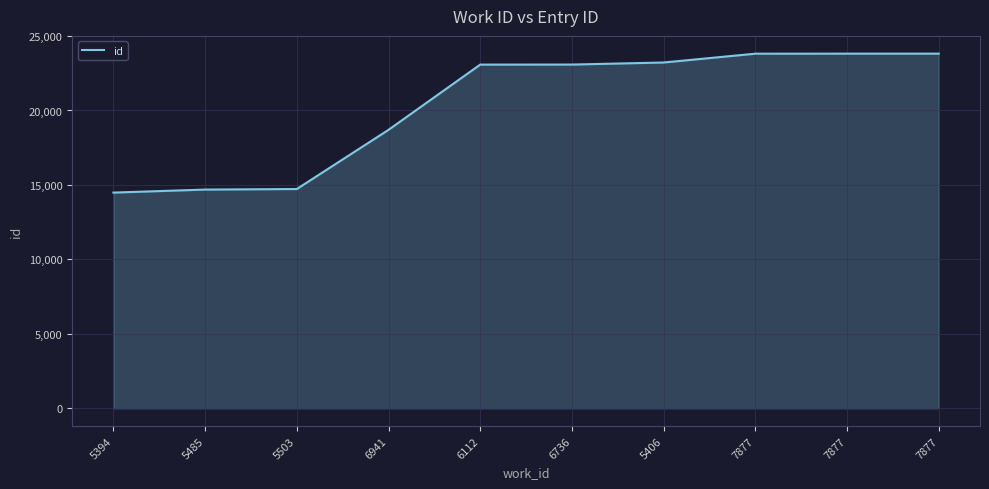

Where does the data first go above 23084?

5406